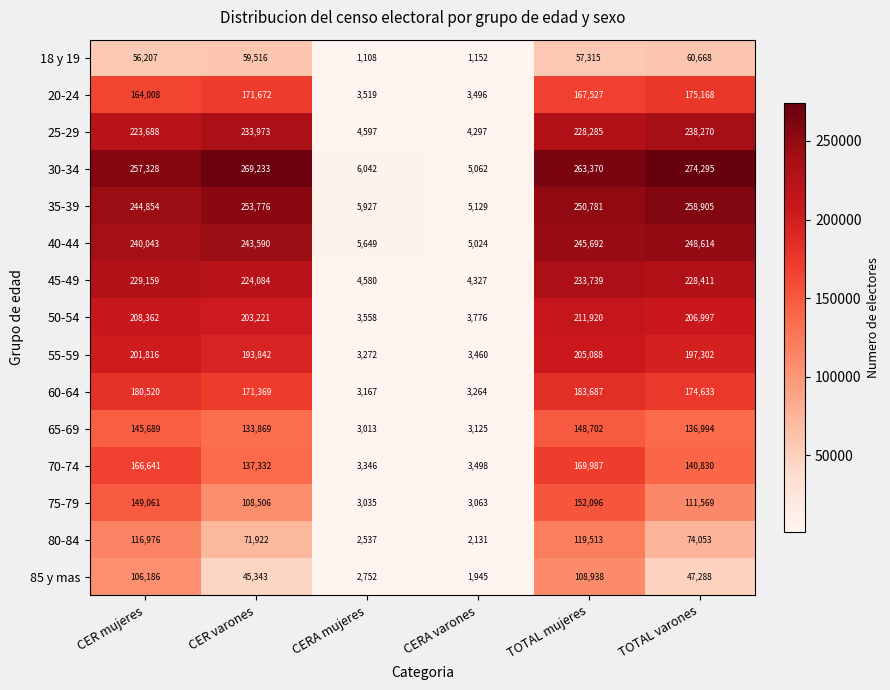

What is the difference between the highest and lowest values at TOTAL varones?

227007